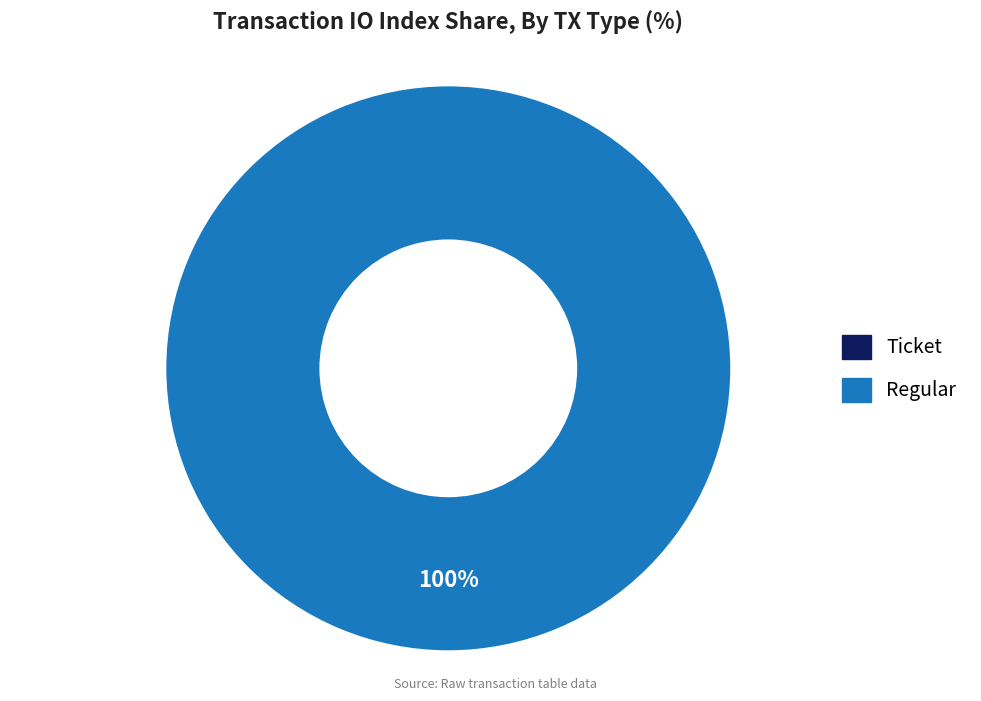

Is there a majority slice in this chart?

Yes